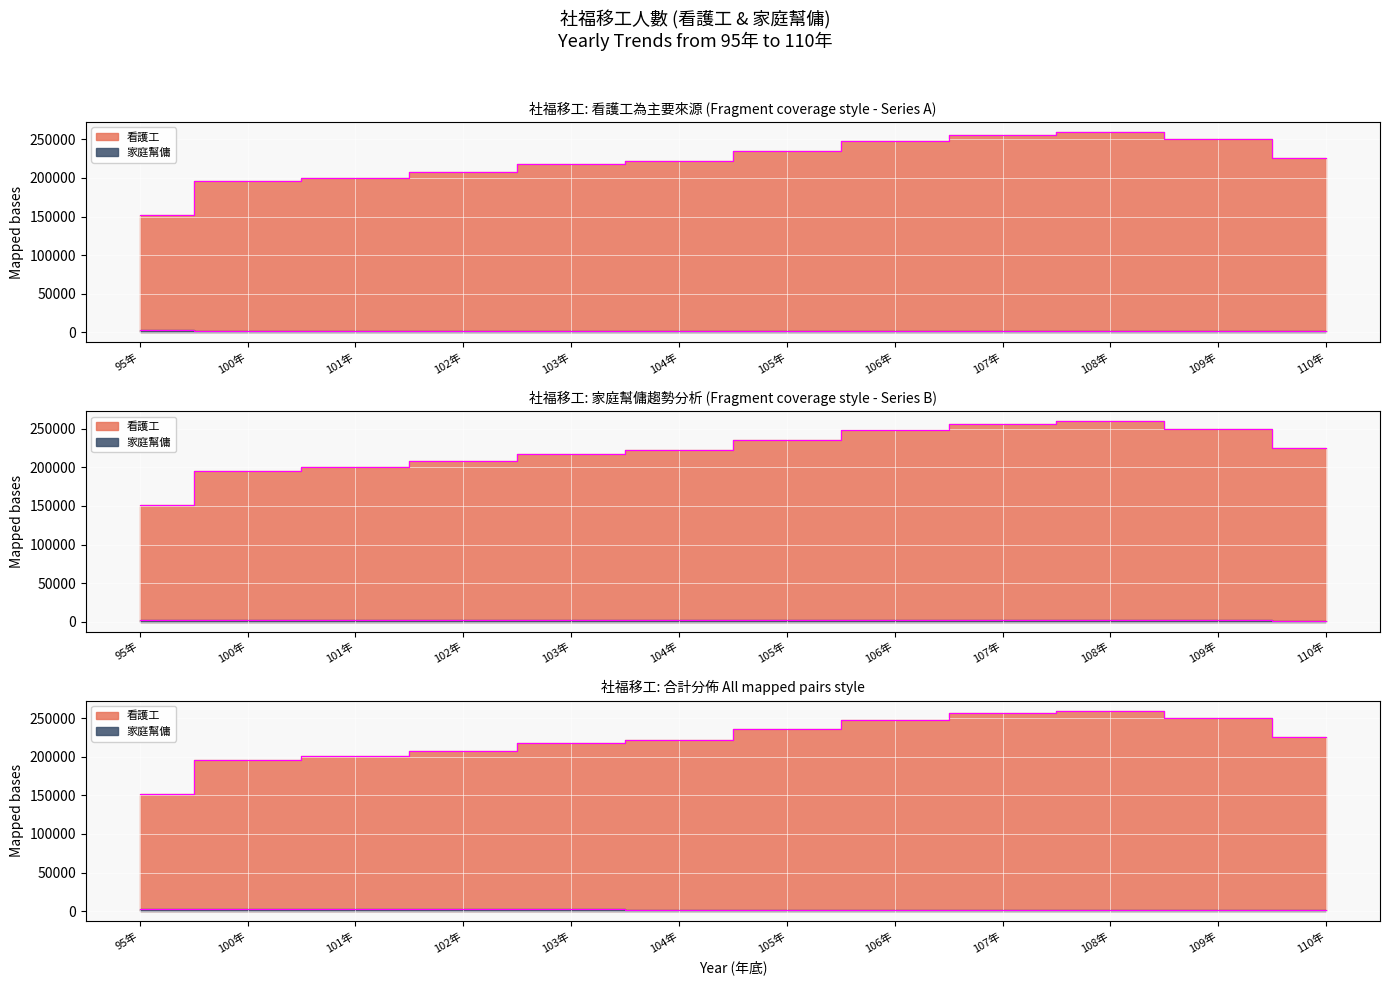

Which series has the largest total across all categories?

看護工